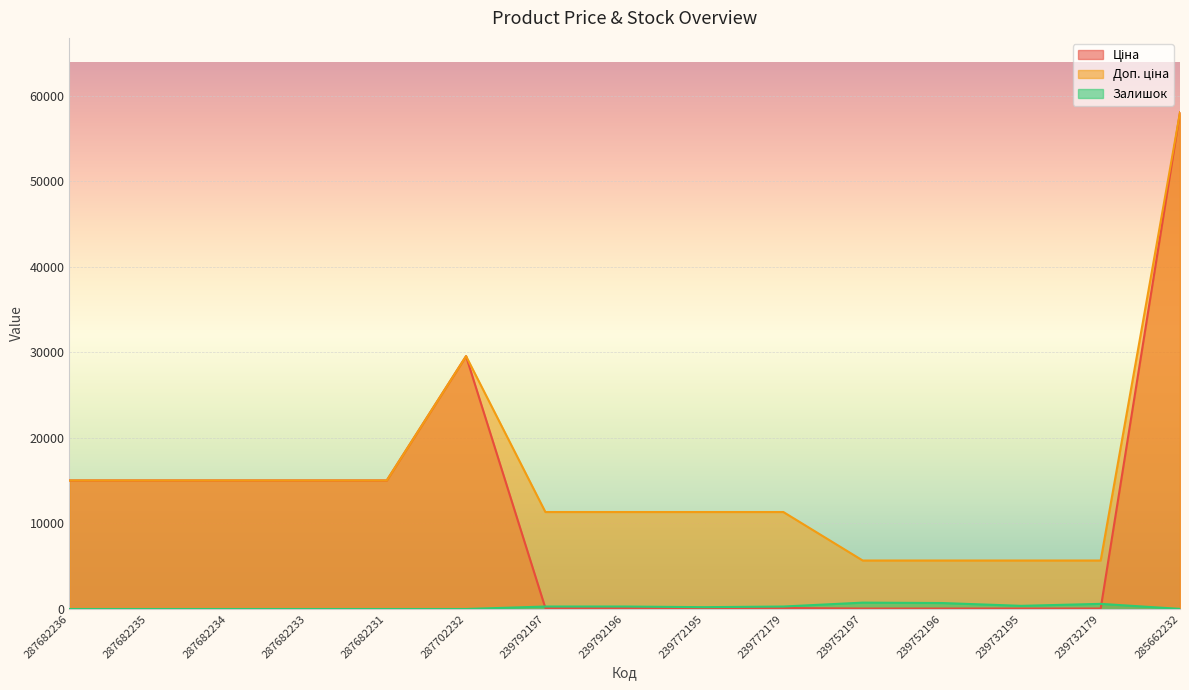

Reading left to right, list all the values displayed in this chart.

Ціна: 15019.2	15019.2	15019.2	15019.2	15019.2	29548.9	113.3	113.3	113.3	113.3	56.7	56.7	56.7	56.7	58037.0
Доп. ціна: 15019.2	15019.2	15019.2	15019.2	15019.2	29548.9	11334.0	11334.0	11334.0	11334.0	5667.0	5667.0	5667.0	5667.0	58037.0
Залишок: 0.0	0.0	0.0	0.0	0.0	0.0	289.0	290.0	215.0	290.0	745.0	698.0	370.0	601.0	13.0